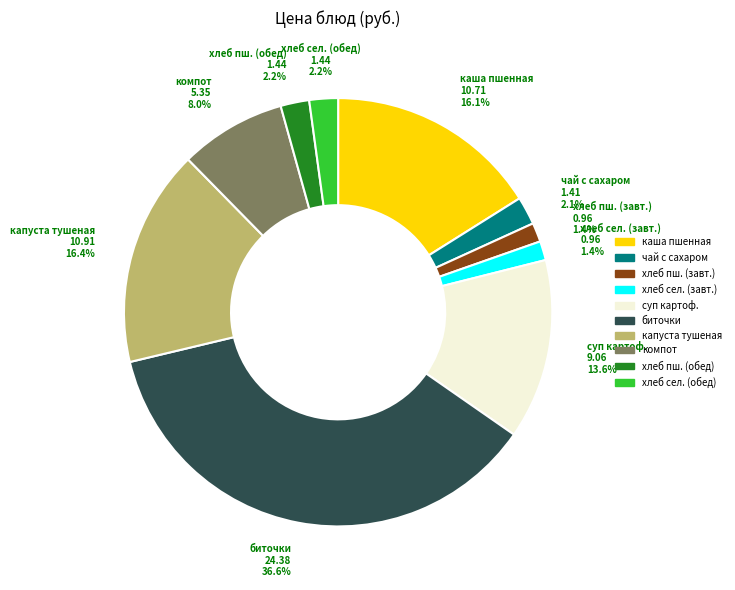

Does any single category account for the majority?

No